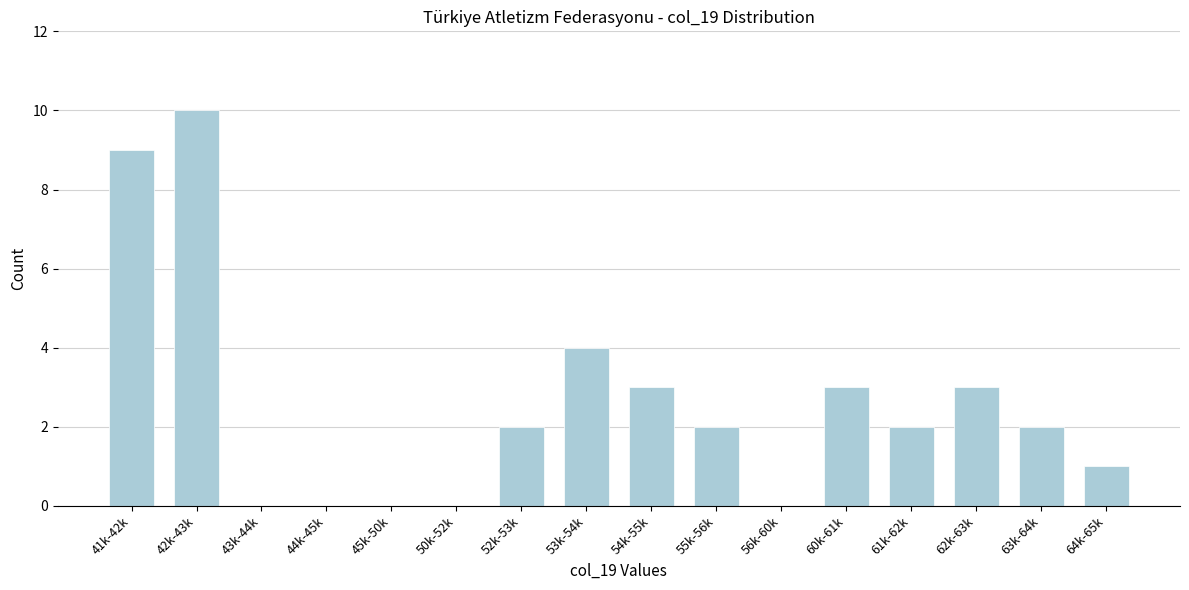

Reading left to right, extract all data points from this chart.

41k-42k=9	42k-43k=10	43k-44k=0	44k-45k=0	45k-50k=0	50k-52k=0	52k-53k=2	53k-54k=4	54k-55k=3	55k-56k=2	56k-60k=0	60k-61k=3	61k-62k=2	62k-63k=3	63k-64k=2	64k-65k=1